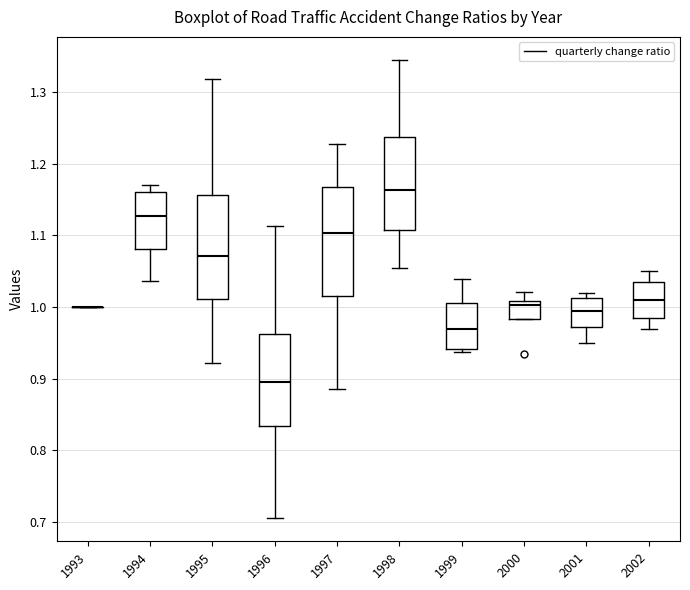

Reading left to right, transcribe this box plot: for each box, give where its median line is, the range the box spans, and where its two whiskers end, as read against the y-axis. The values are not printed on the chart, so give them approximately, as read against the axis.

1993: box collapsed to a line at 1.00, whiskers 1.00 to 1.00
1994: median 1.13, box 1.08 to 1.16, whiskers 1.04 to 1.17
1995: median 1.07, box 1.01 to 1.16, whiskers 0.92 to 1.32
1996: median 0.89, box 0.83 to 0.96, whiskers 0.71 to 1.11
1997: median 1.10, box 1.01 to 1.17, whiskers 0.89 to 1.23
1998: median 1.16, box 1.11 to 1.24, whiskers 1.05 to 1.35
1999: median 0.97, box 0.94 to 1.01, whiskers 0.94 (just below the box's lower edge) to 1.04
2000: median 1.00, box 0.98 to 1.01, whiskers 0.98 to 1.02
2001: median 1.00, box 0.97 to 1.01, whiskers 0.95 to 1.02
2002: median 1.01, box 0.99 to 1.04, whiskers 0.97 to 1.05